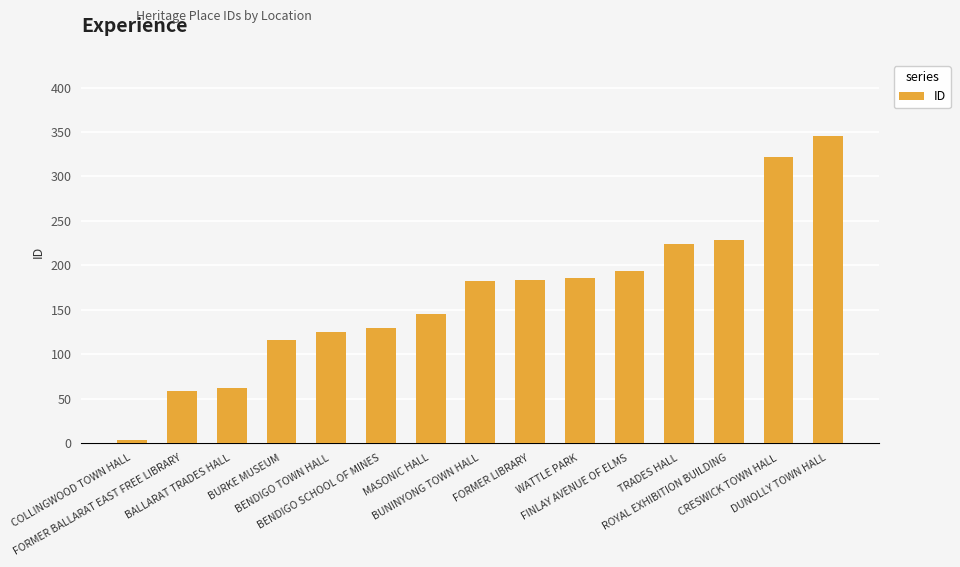

What is the sum of all values?

2503